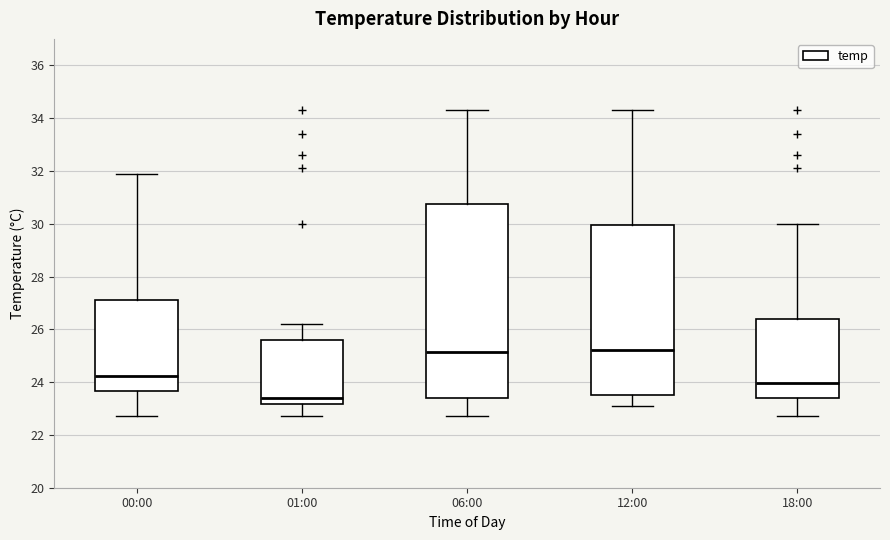

Where does the median line of the box for 00:00 sit on the y-axis? The values are not printed on the chart, so give them approximately, as read against the axis.

24.2